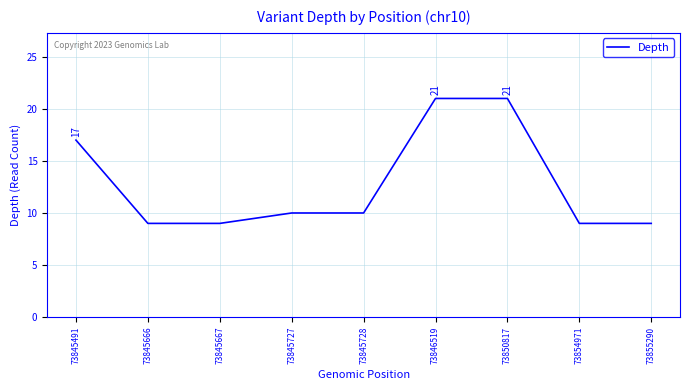

How many lines are shown in the chart?

1